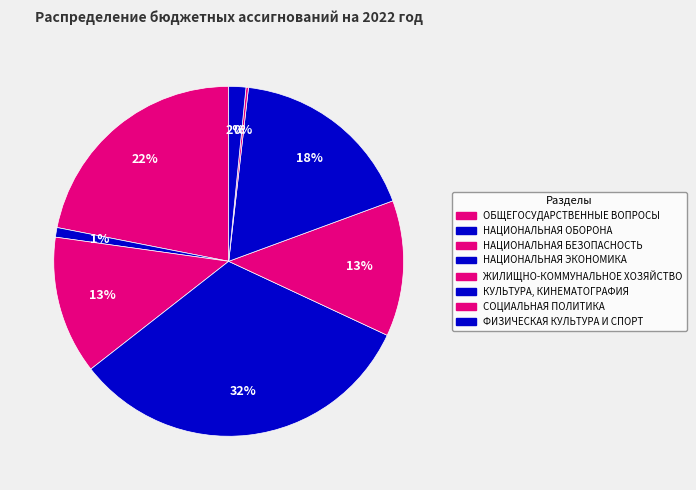

Rank the categories by value from highest to lowest.

НАЦИОНАЛЬНАЯ ЭКОНОМИКА, ОБЩЕГОСУДАРСТВЕННЫЕ ВОПРОСЫ, КУЛЬТУРА, КИНЕМАТОГРАФИЯ, НАЦИОНАЛЬНАЯ БЕЗОПАСНОСТЬ, ЖИЛИЩНО-КОММУНАЛЬНОЕ ХОЗЯЙСТВО, ФИЗИЧЕСКАЯ КУЛЬТУРА И СПОРТ, НАЦИОНАЛЬНАЯ ОБОРОНА, СОЦИАЛЬНАЯ ПОЛИТИКА